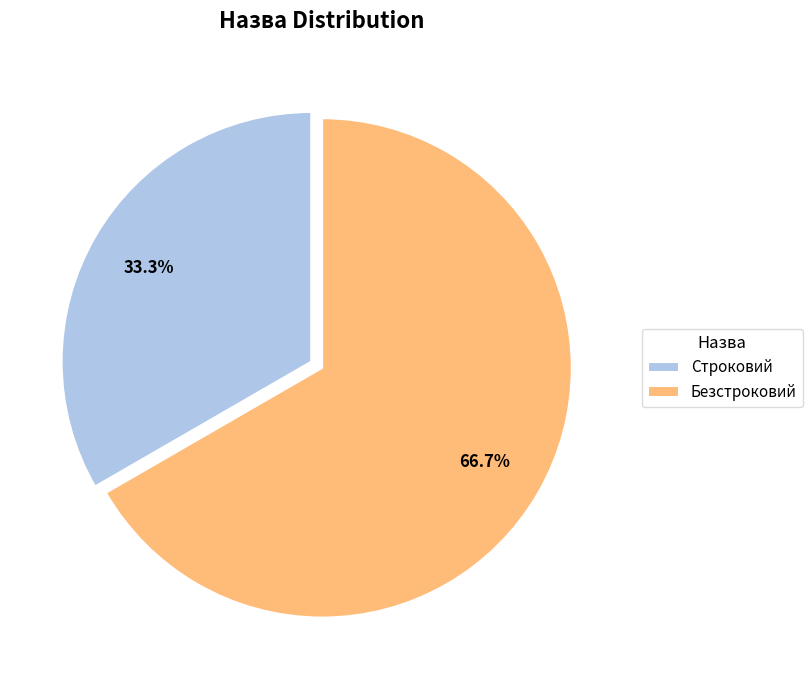

How many segments does this pie chart have?

2